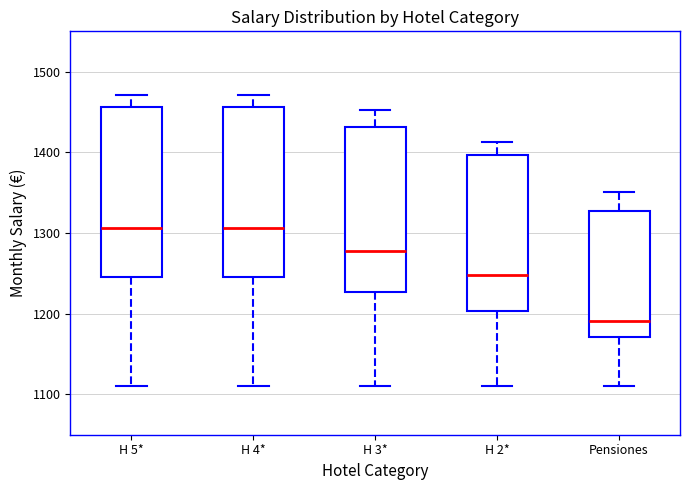

Which box has the lowest median line?

Pensiones